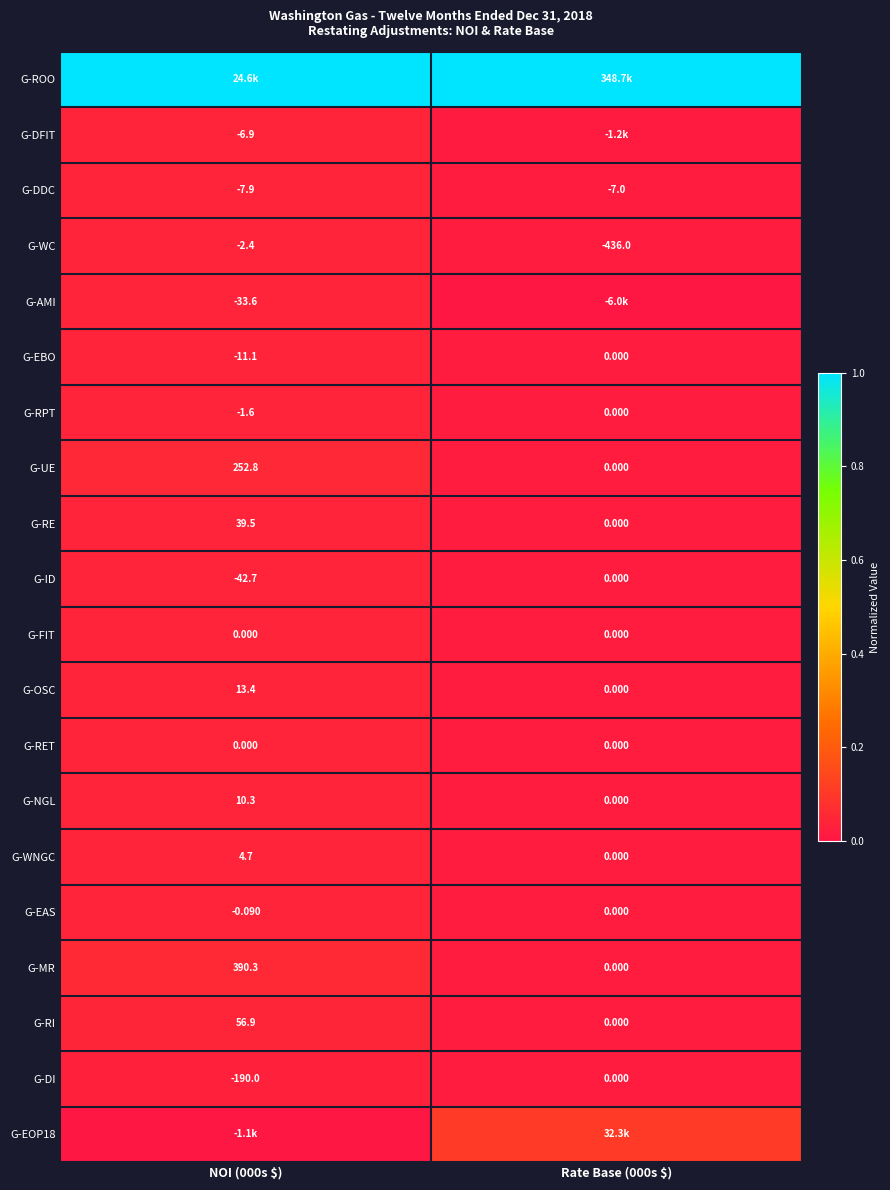

How many distinct data groups are displayed?

20